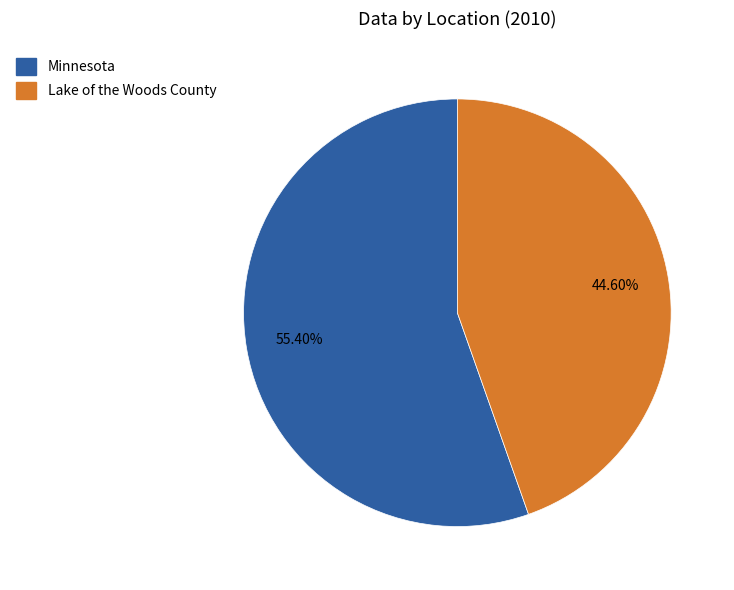

What is the majority slice?

Minnesota